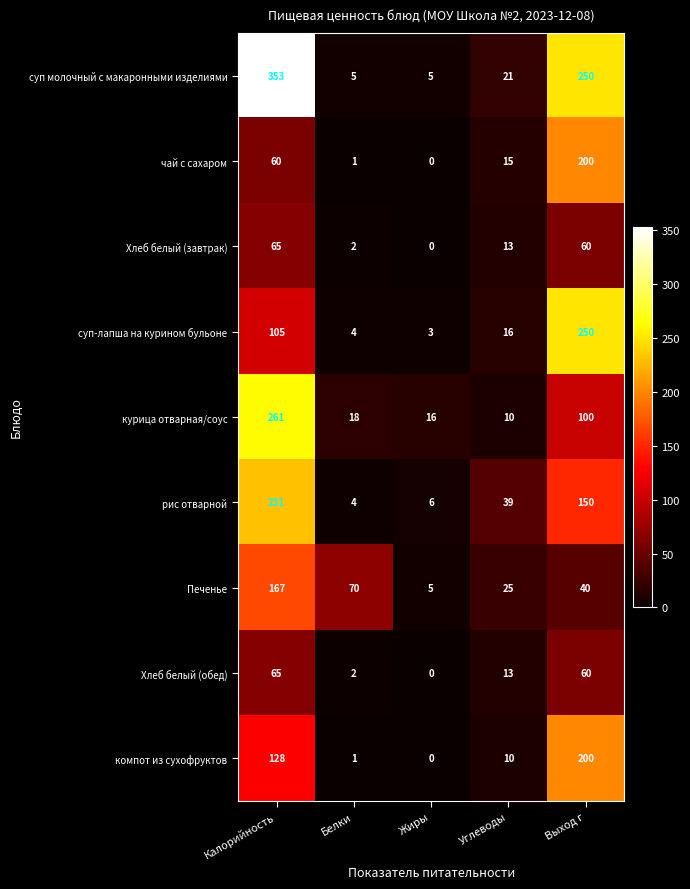

At which category does the chart reach its peak across all series?

Калорийность